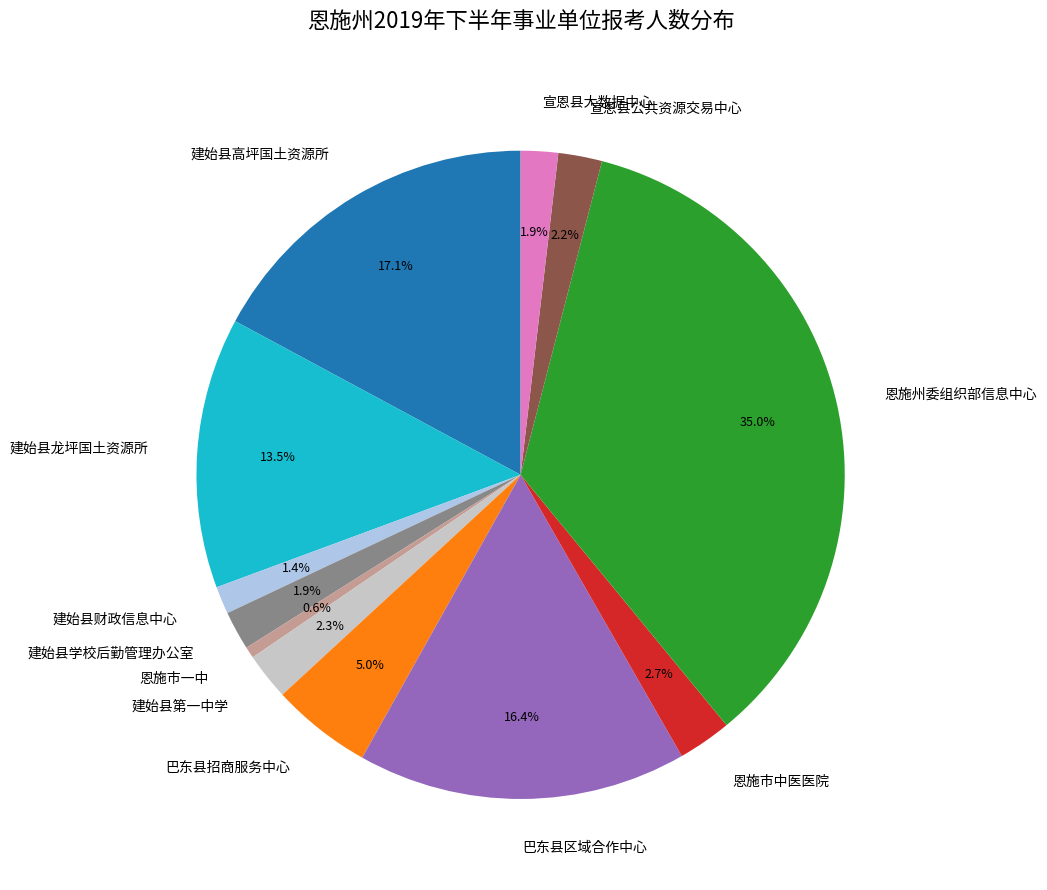

What is the smallest slice in the pie chart?

恩施市一中